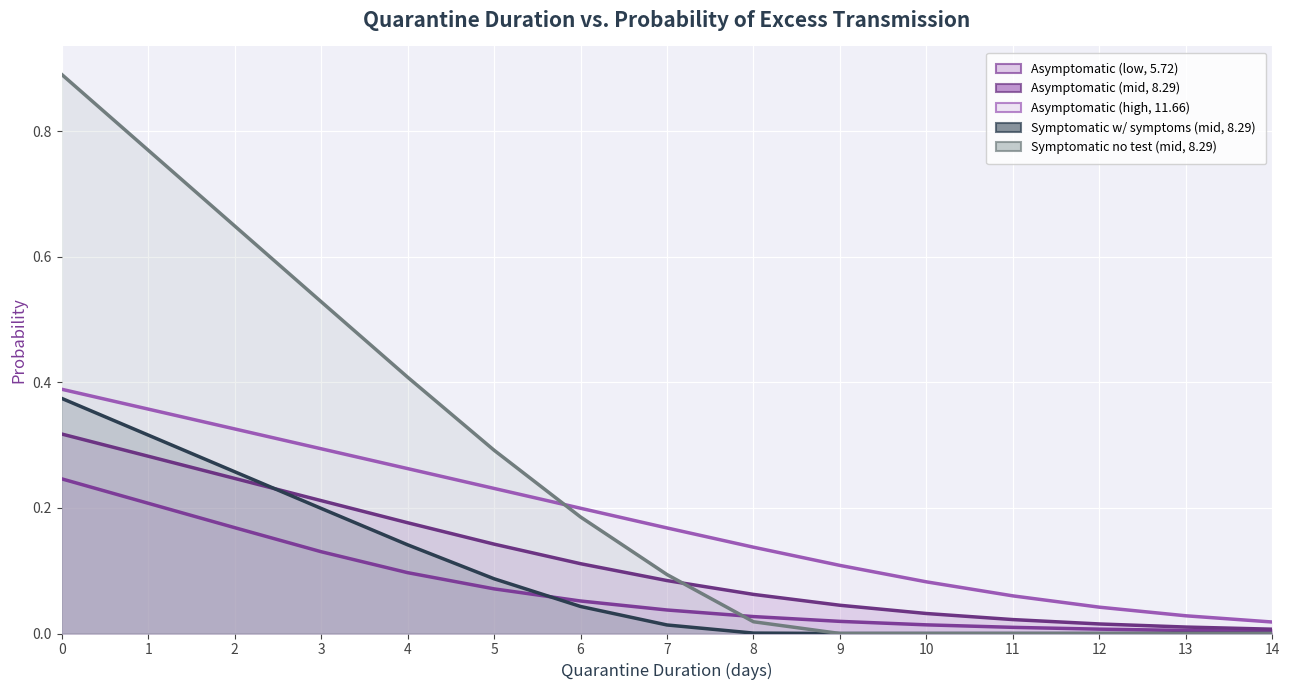

Rank the categories by Symptomatic w/ symptoms (mid, 8.29) value from highest to lowest.

0, 1, 2, 3, 4, 5, 6, 7, 8, 9, 10, 11, 12, 13, 14